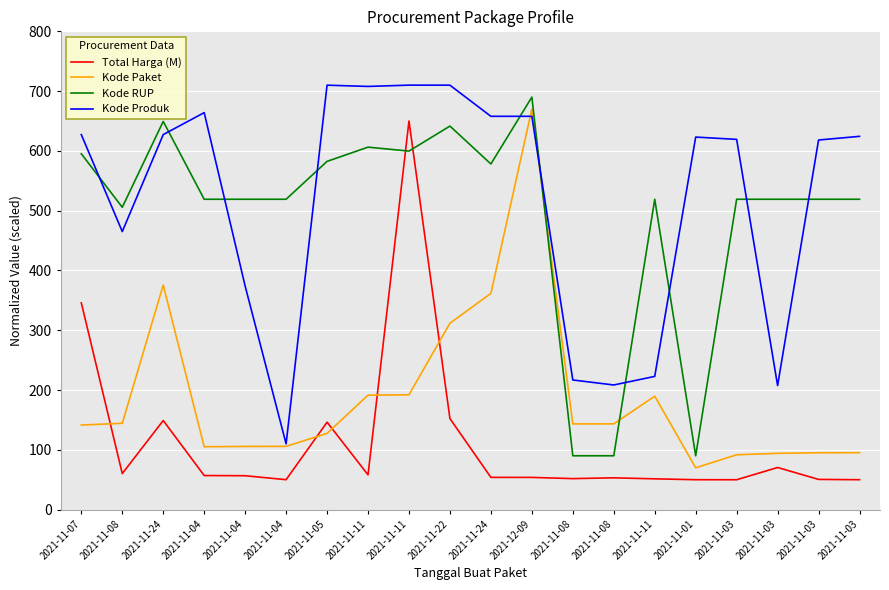

At which category does Total Harga (M) reach its first local peak?

2021-11-24